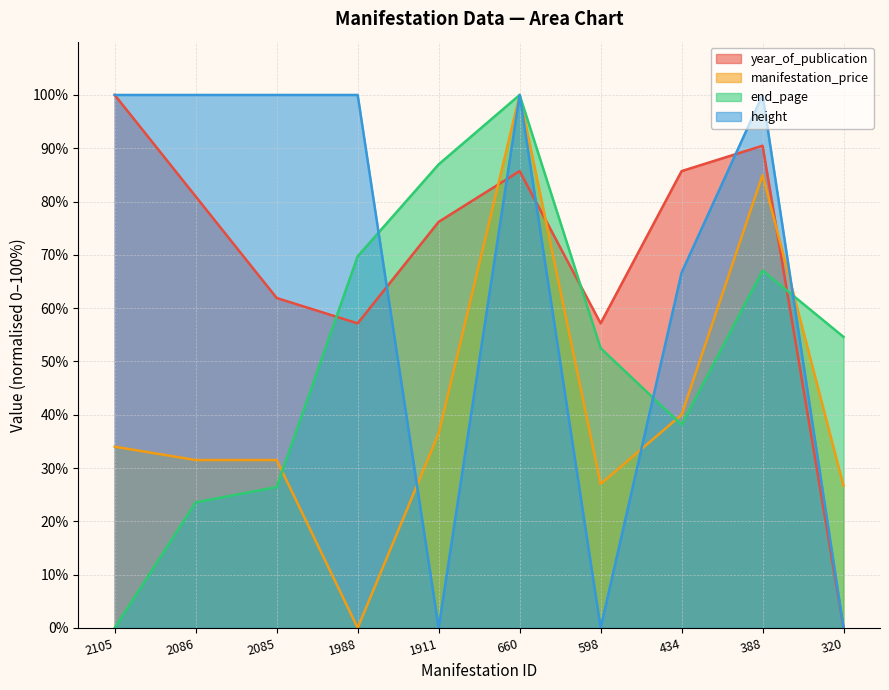

Reading left to right, list all the values displayed in this chart.

year_of_publication: 100.0	81.0	61.9	57.1	76.2	85.7	57.1	85.7	90.5	0.0
manifestation_price: 34.0	31.5	31.5	0.0	36.5	100.0	27.0	40.0	85.0	26.6
end_page: 0.0	23.6	26.4	69.7	87.0	100.0	52.5	38.1	67.0	54.6
height: 100.0	100.0	100.0	100.0	0.0	100.0	0.0	66.7	100.0	0.0